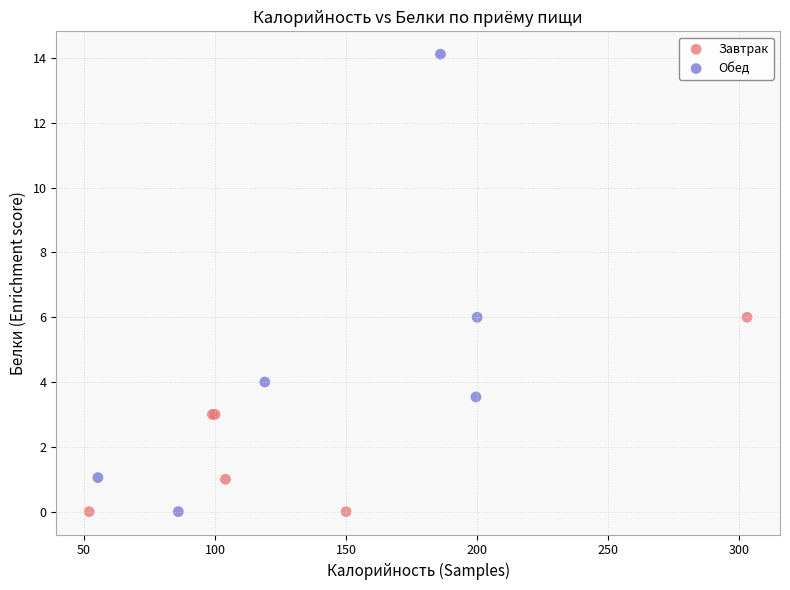

Which series contains the highest Y value?

Обед